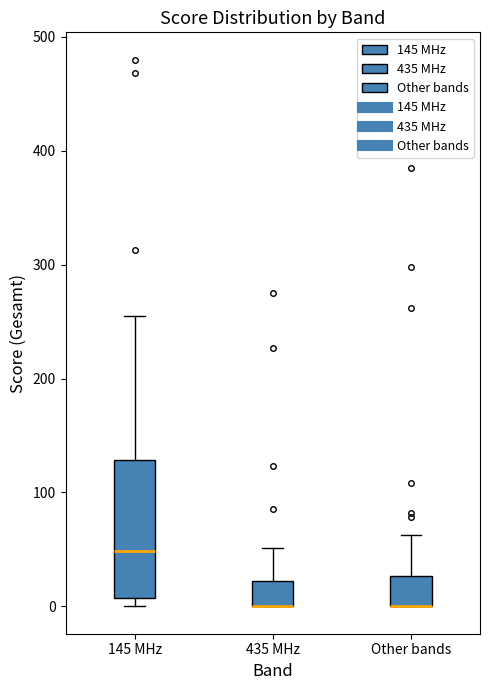

Which box is the tallest, from its lower edge to its upper edge?

145 MHz